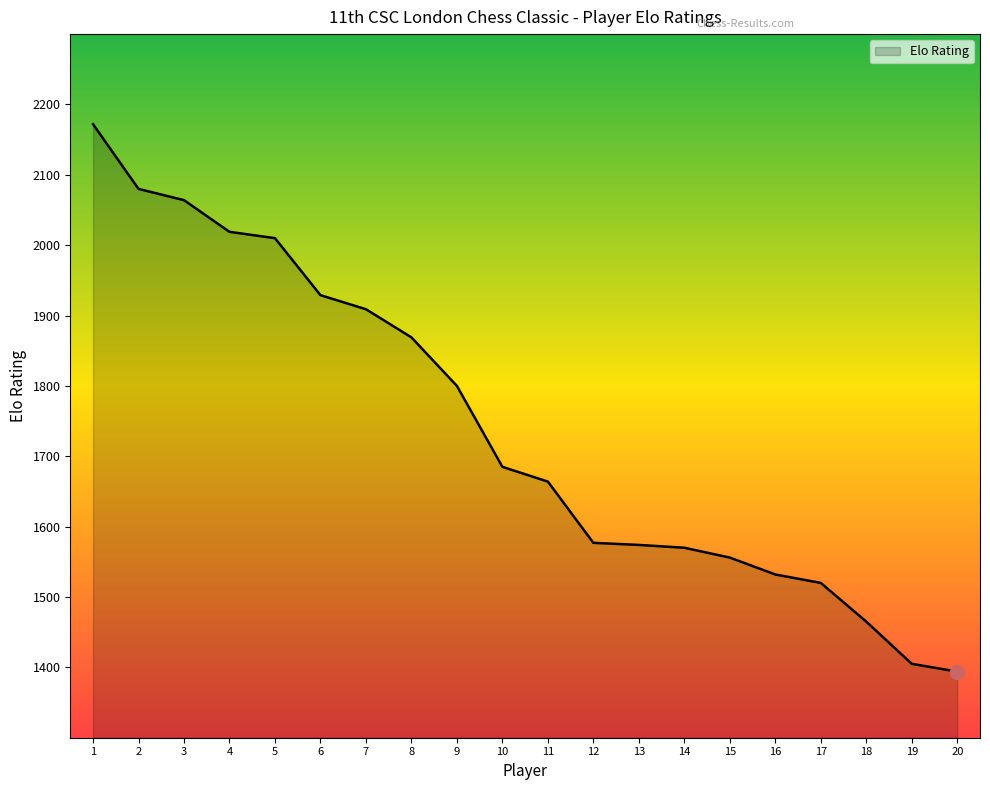

Is it true that the value at 5 is 2010?

True